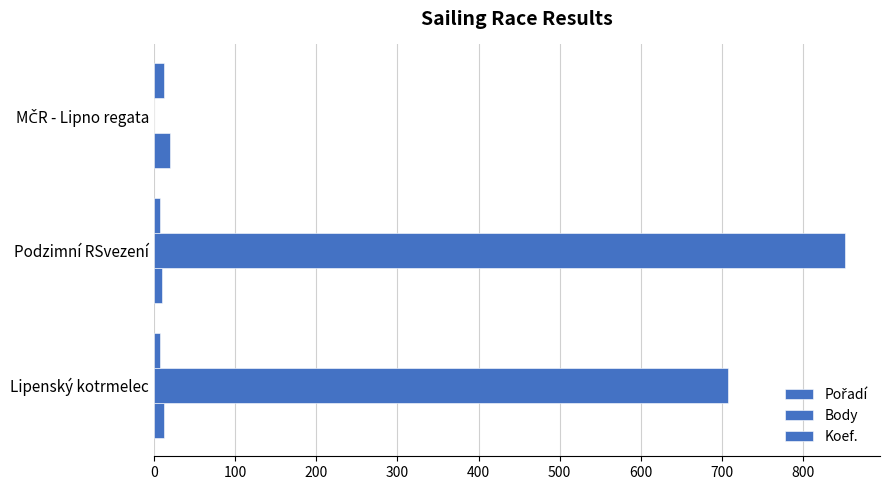

Count the Body values in the range 0 to 852.

3